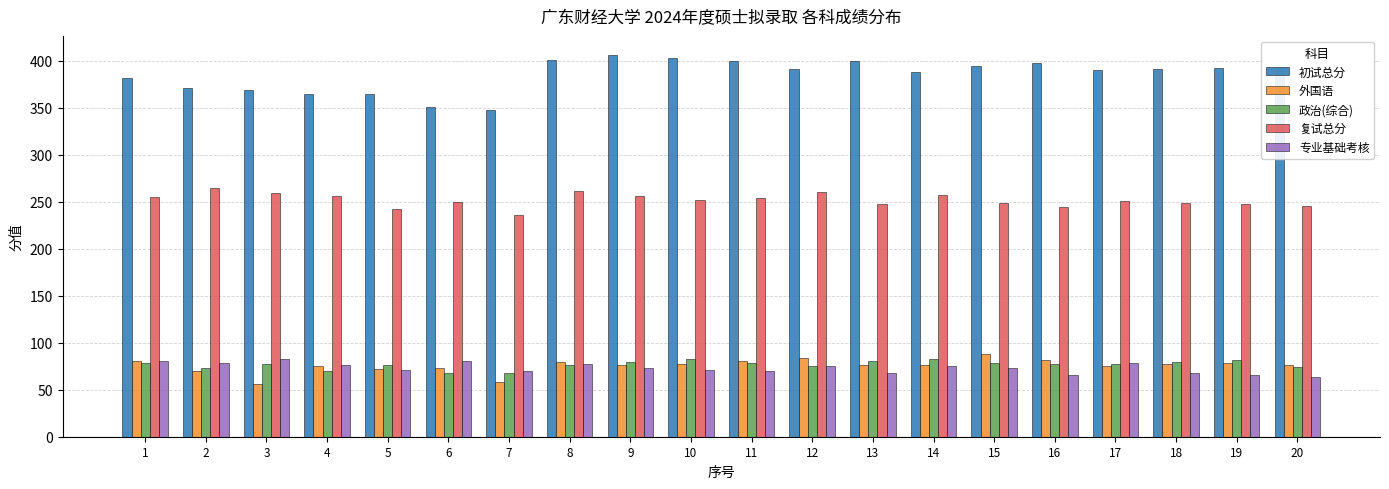

At 6, list the series in order from largest to smallest.

初试总分, 复试总分, 专业基础考核, 外国语, 政治(综合)